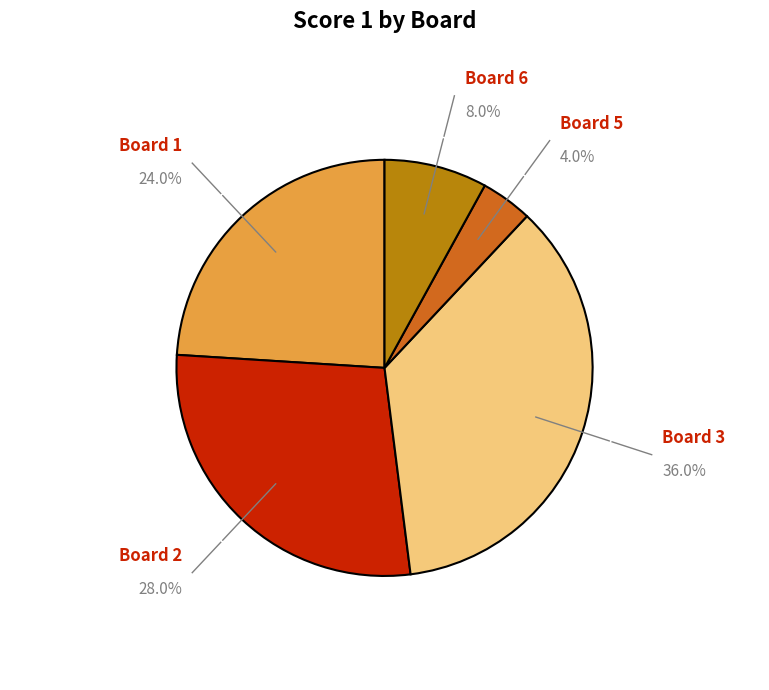

How many slices are in this pie chart?

5